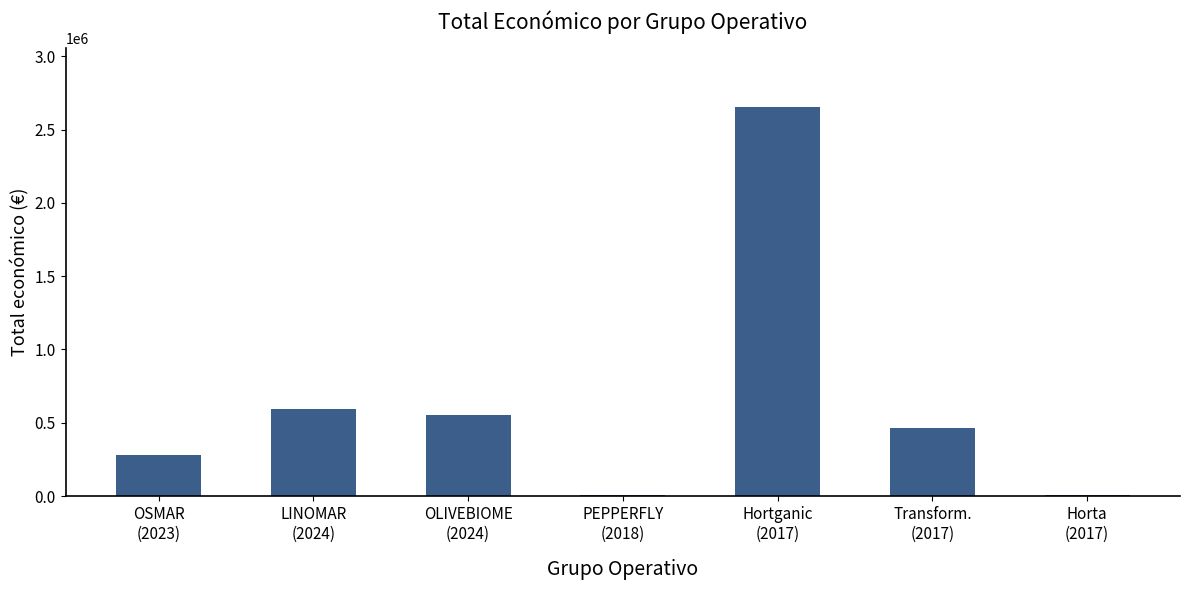

What is the sum of all values?

4564353